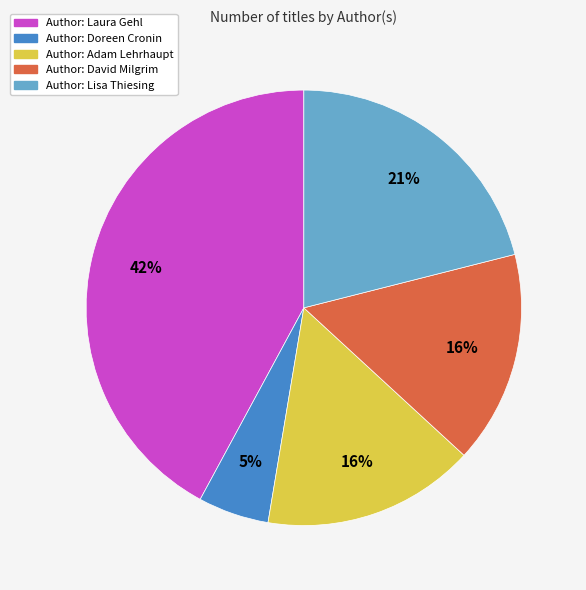

To the nearest percent, what is the difference between the largest and smallest slice percentages?

37%